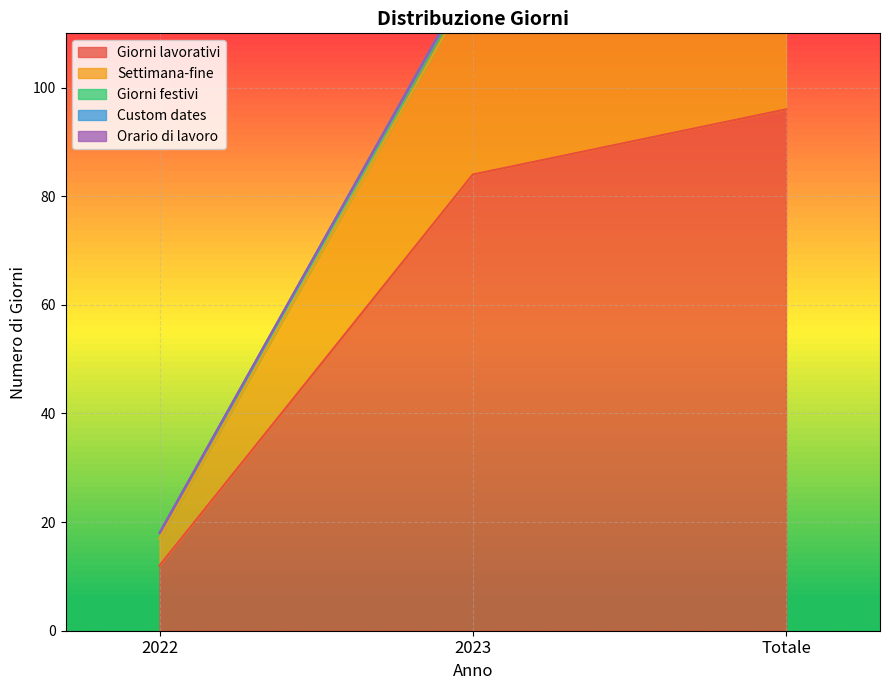

What are all the series names shown in the legend?

Giorni lavorativi, Settimana-fine, Giorni festivi, Custom dates, Orario di lavoro